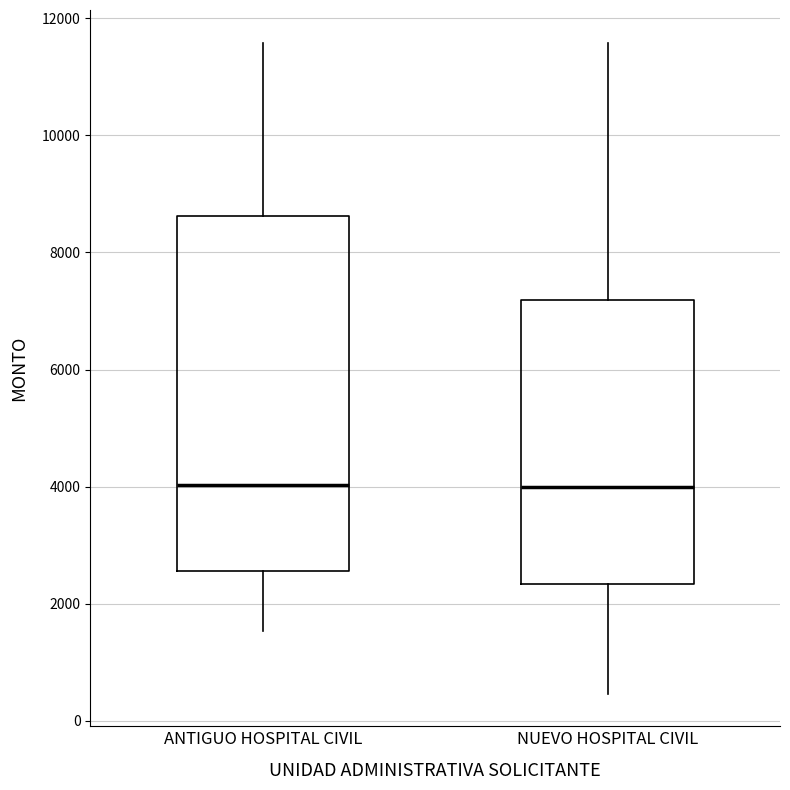

Reading left to right, transcribe this box plot: for each box, give where its median line is, the range the box spans, and where its two whiskers end, as read against the y-axis. The values are not printed on the chart, so give them approximately, as read against the axis.

ANTIGUO HOSPITAL CIVIL: median 4000, box 2600 to 8600, whiskers 1600 to 11600
NUEVO HOSPITAL CIVIL: median 4000, box 2400 to 7200, whiskers 400 to 11600